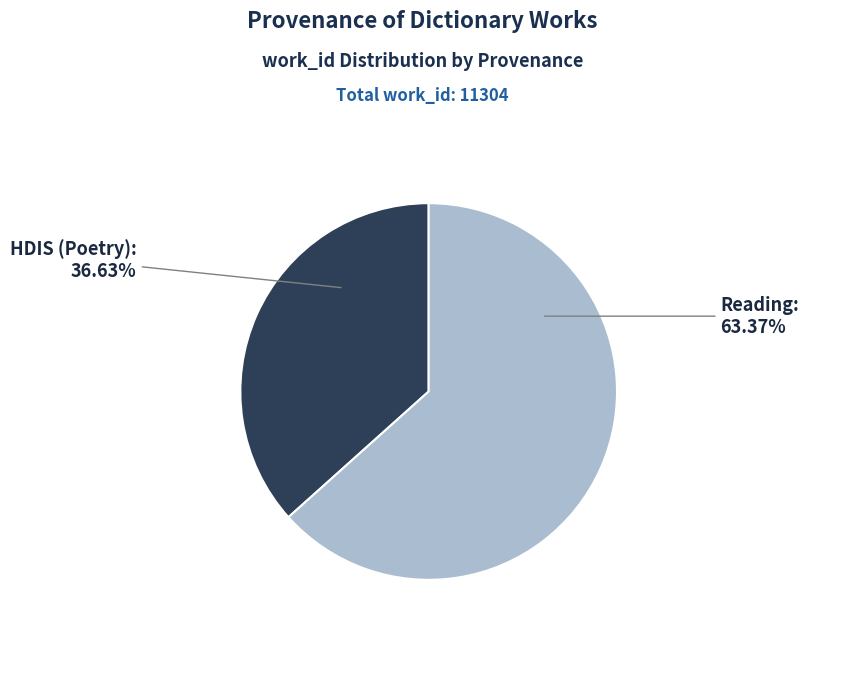

Is there any slice that represents more than half of the pie?

Yes